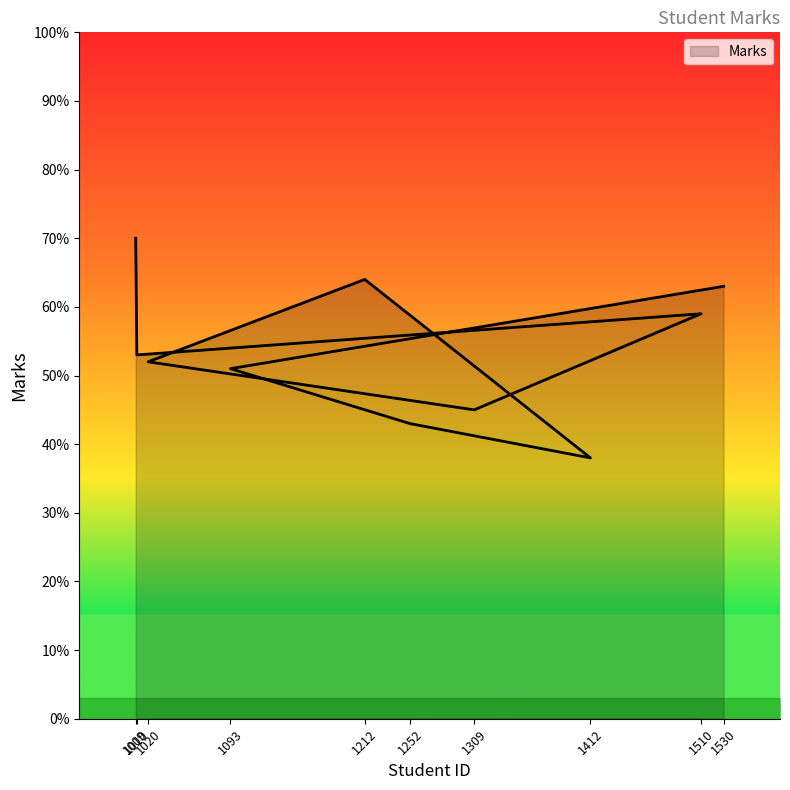

What is the sum of all values?

538